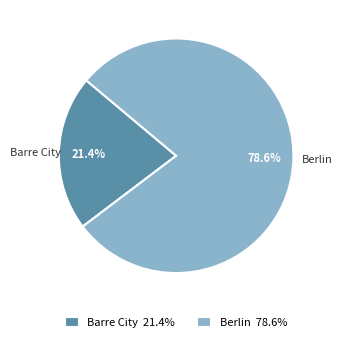

Which category accounts for the majority?

Berlin